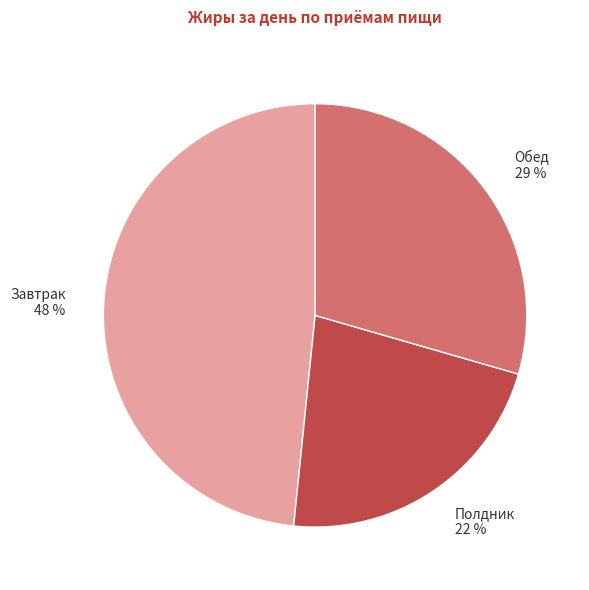

To the nearest percent, what portion does Завтрак represent?

48%